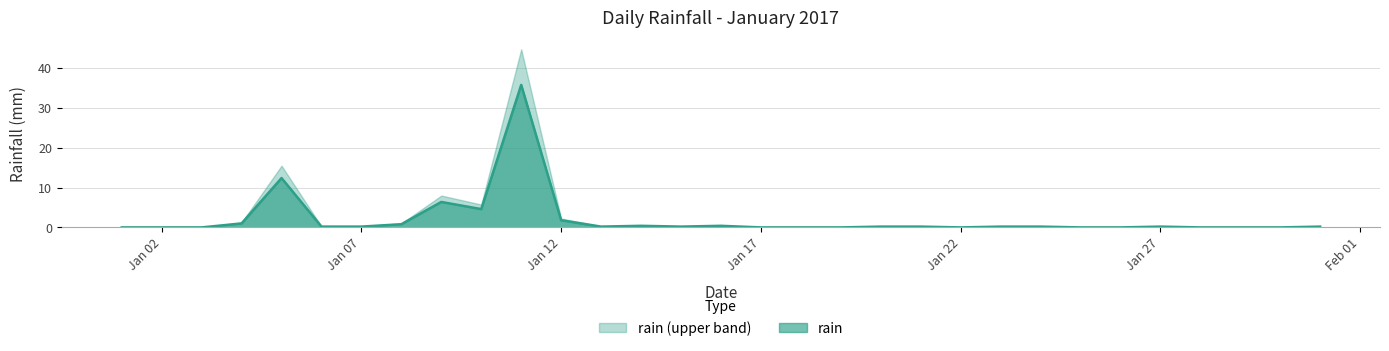

The value at 2017-01-20 is 0.2. True or false?

True